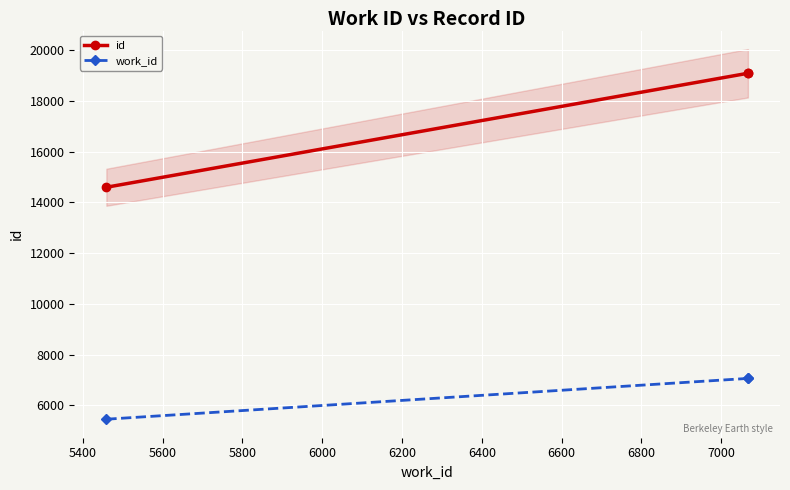

What is the minimum value for work_id?

5459